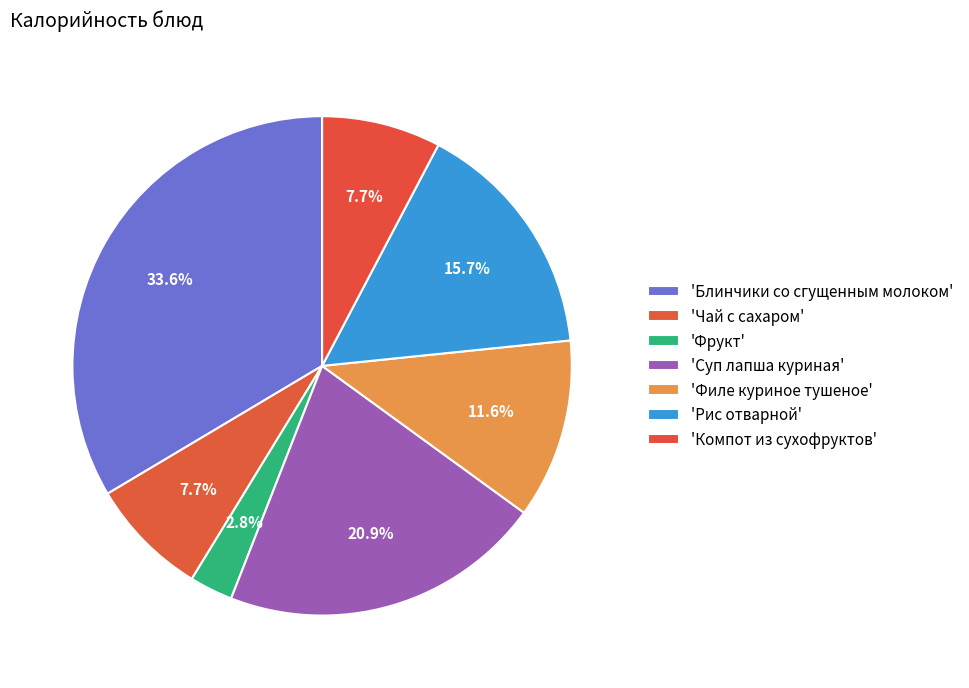

Is there a majority slice in this chart?

No